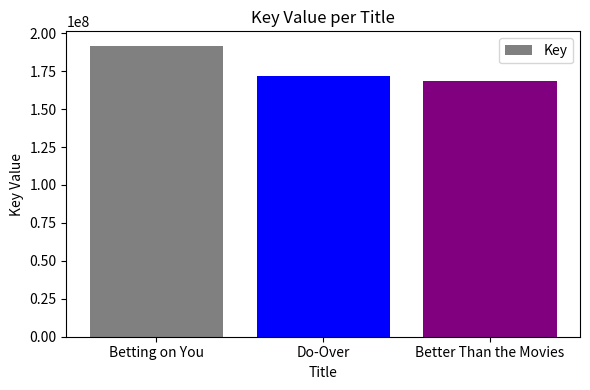

Reading right to left, transcribe all the data shown in this chart.

Better Than the Movies=168268540	Do-Over=171718486	Betting on You=191686640